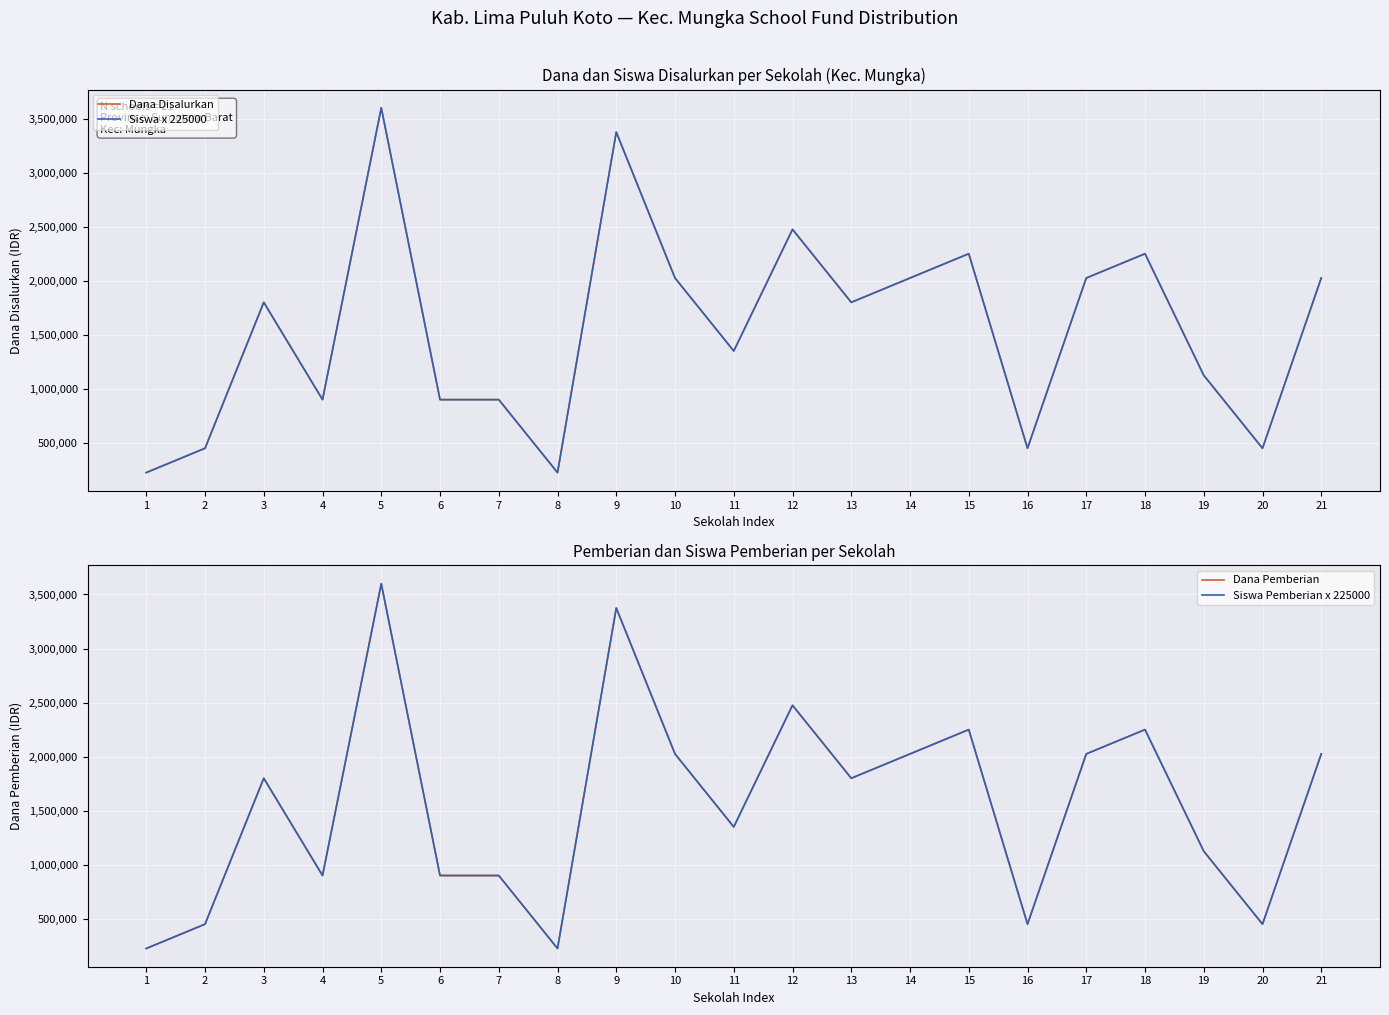

Where is the first local minimum for Dana Pemberian?

4